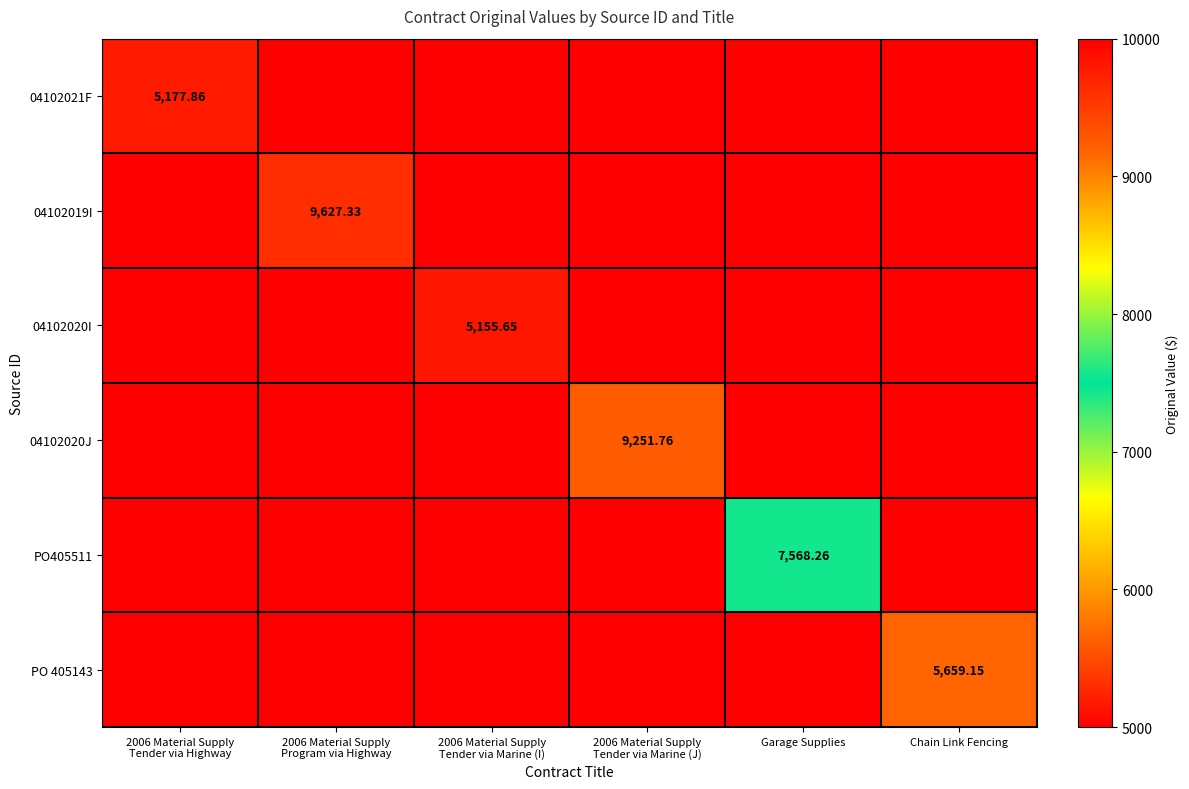

Which series changed the most between 2006 Material Supply Tender via Marine (I) and Chain Link Fencing?

PO 405143